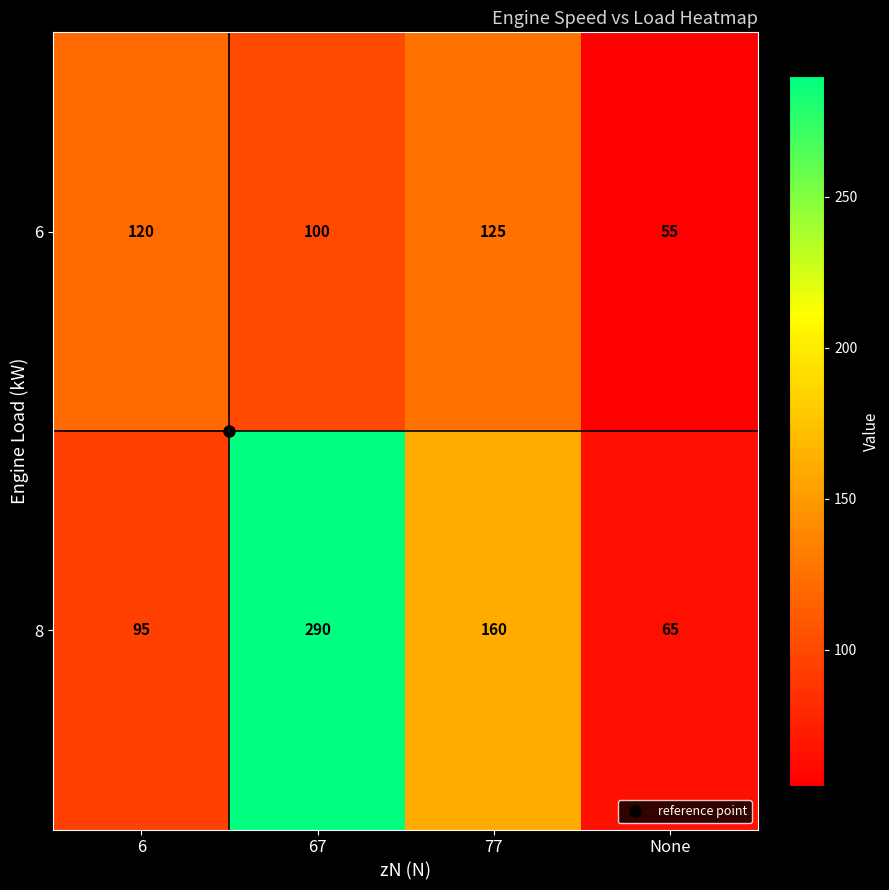

Where is 6 nearest to the value 90?

67